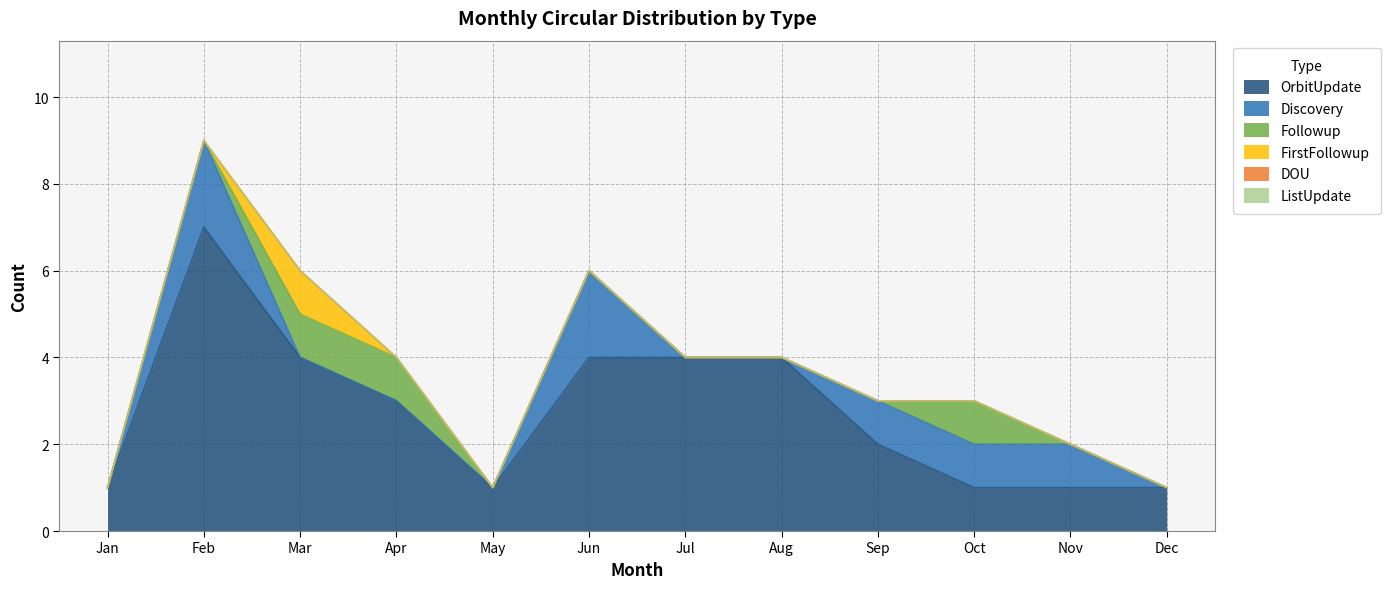

How many data points does each series have?

12